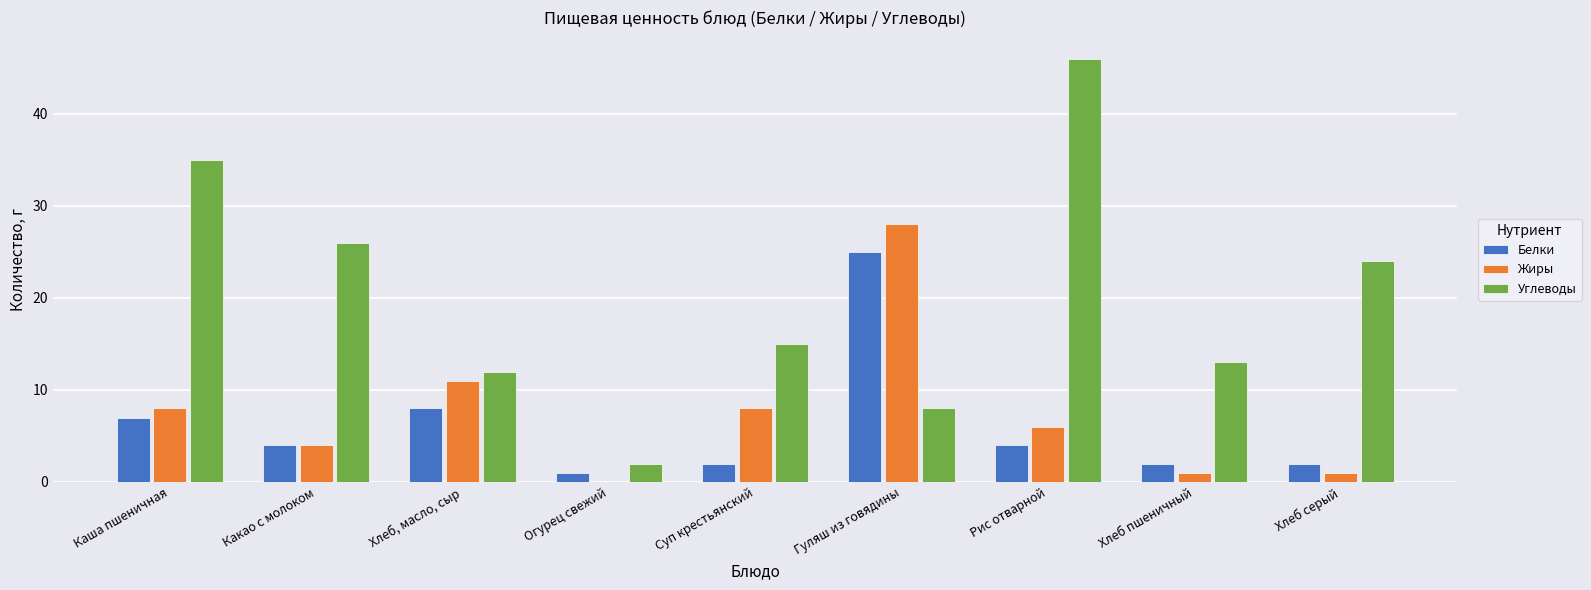

How many groups of bars are there?

9